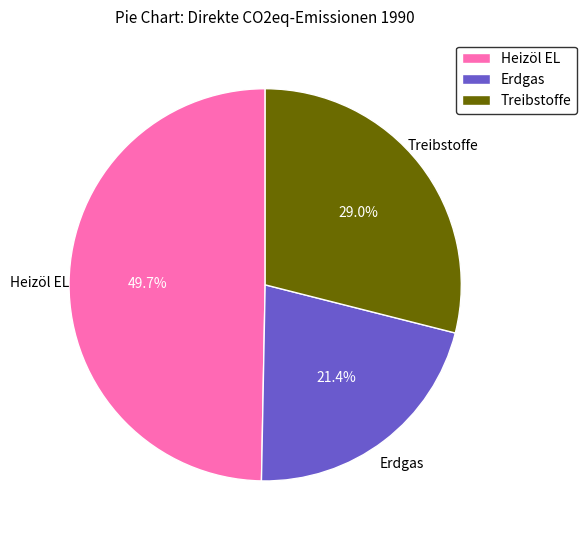

Count the number of slices in the pie.

3